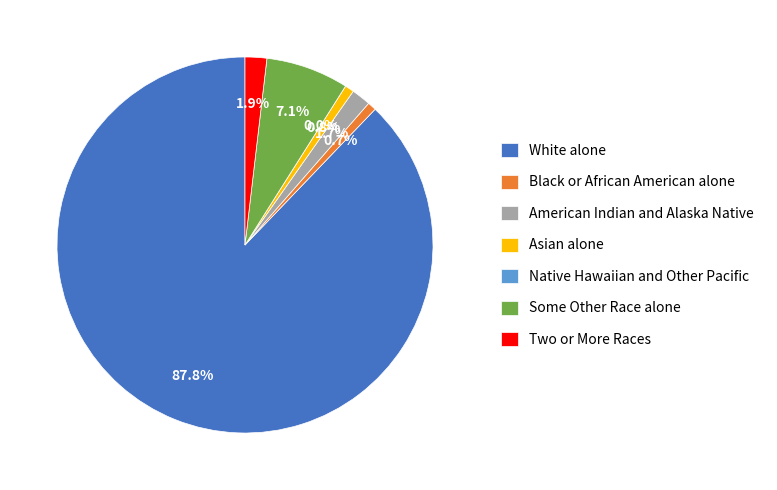

To the nearest percent, what portion does Two or More Races represent?

2%